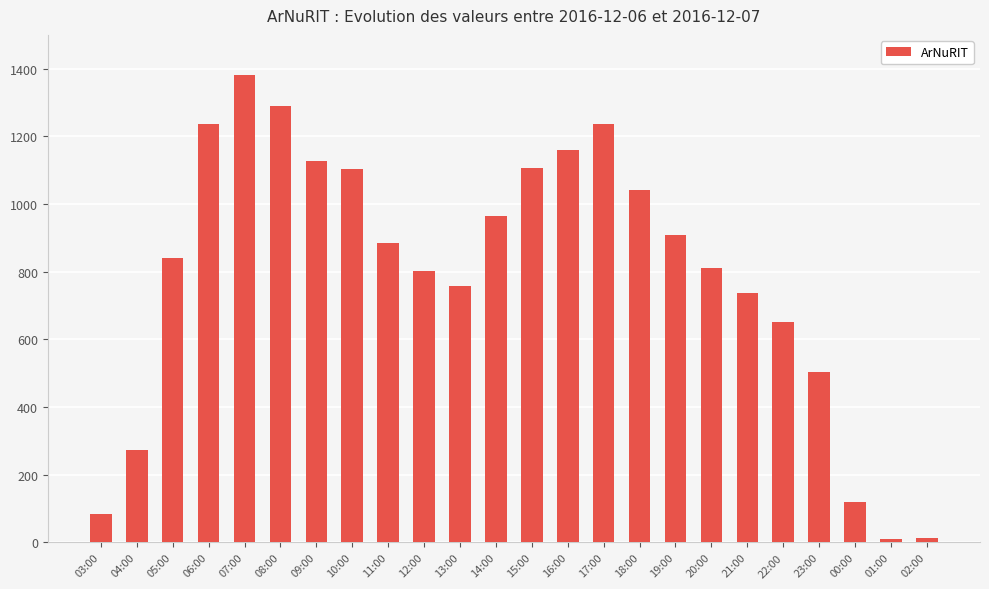

What is the value of the 18th bar from the left?

811